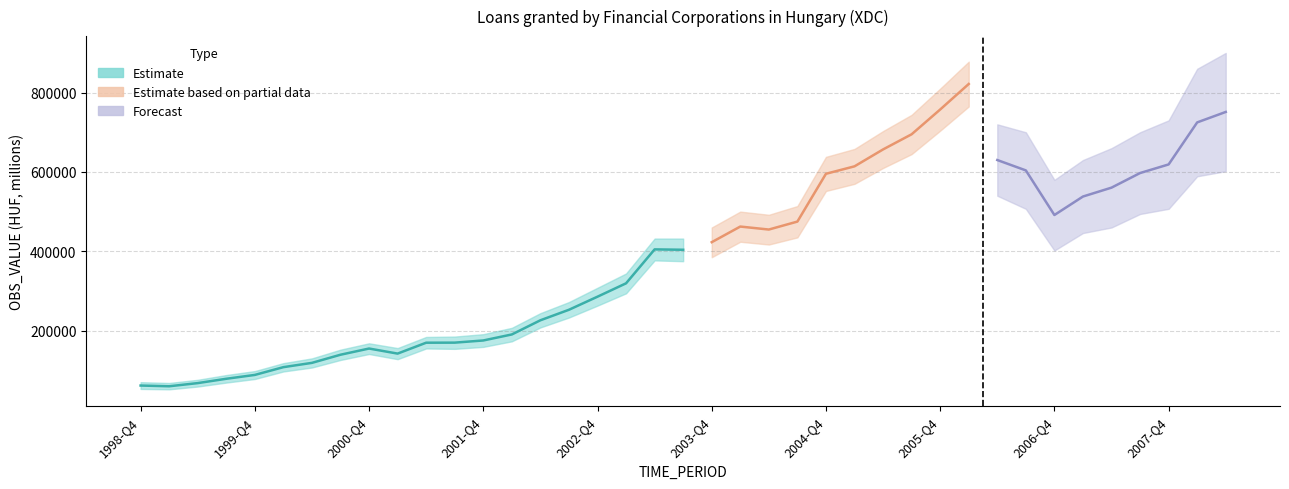

What is the value of the 3rd point from the left?

67686